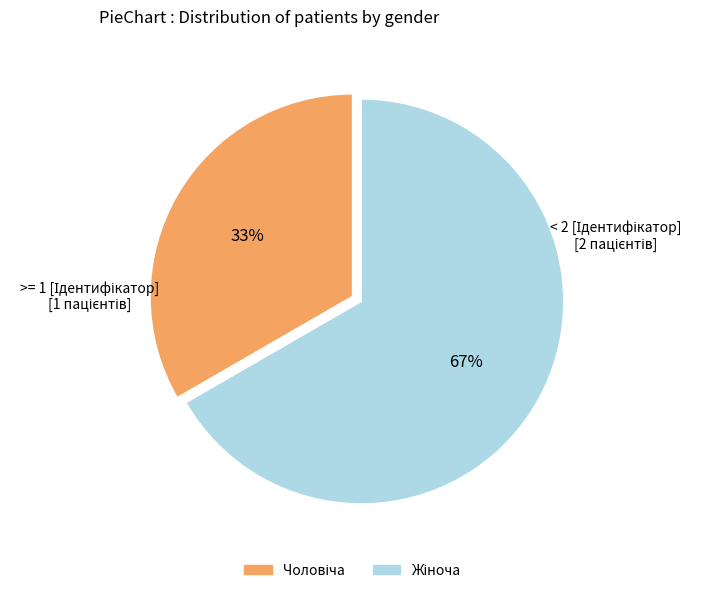

Does any single category account for the majority?

Yes